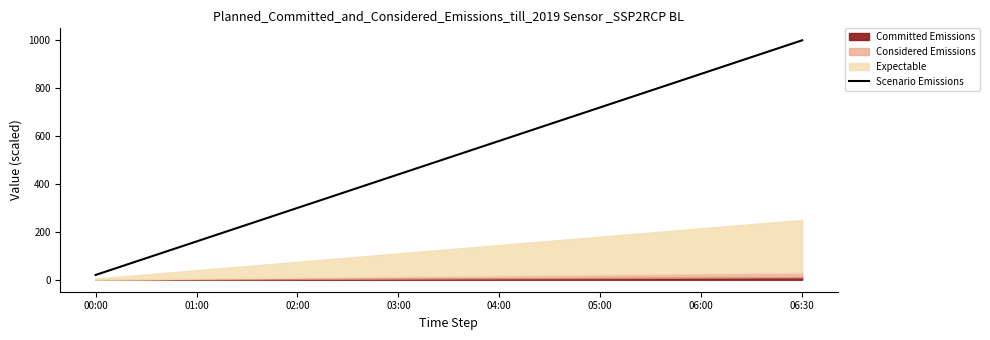

Is it true that Scenario Emissions equals 859.1 at 06:00?

True